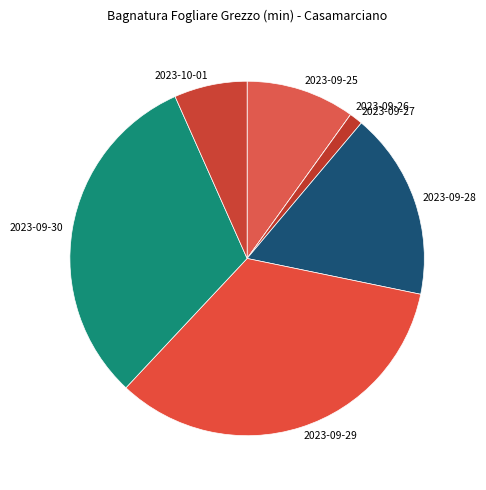

The 2023-09-27 slice represents 11% of the pie. True or false?

False